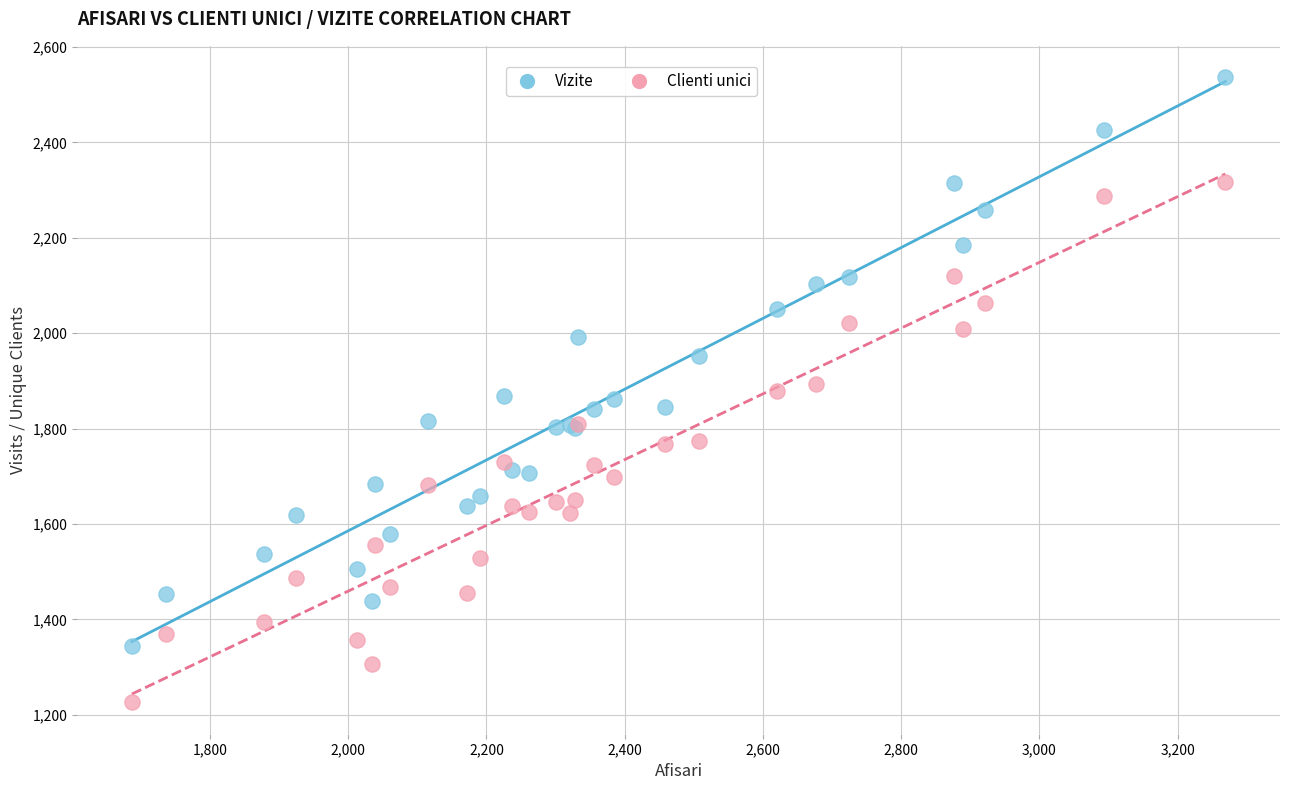

Which series contains the highest Y value?

Vizite